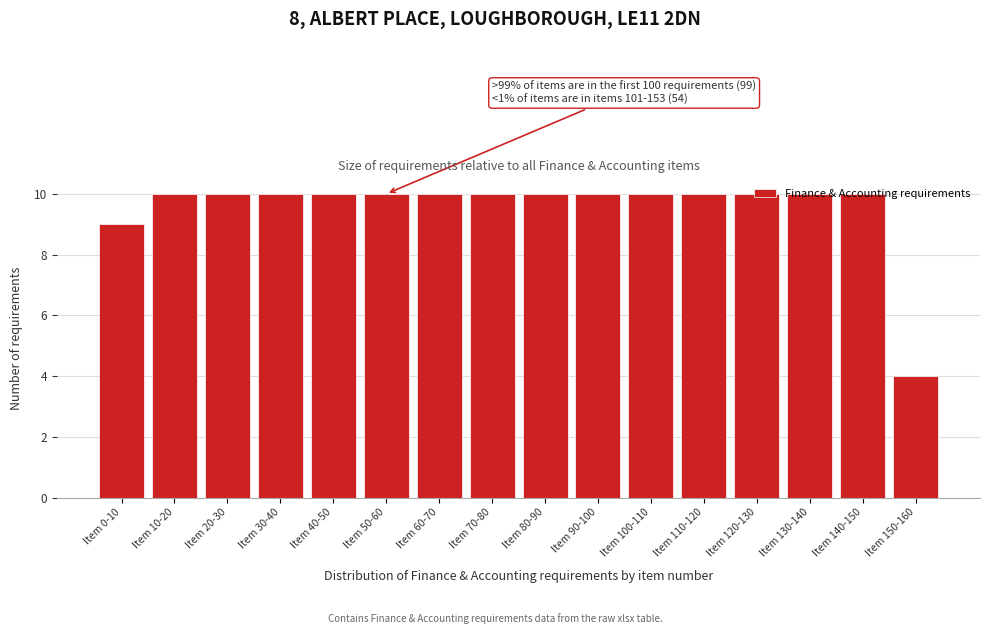

What position from the right is Item 0-10?

16